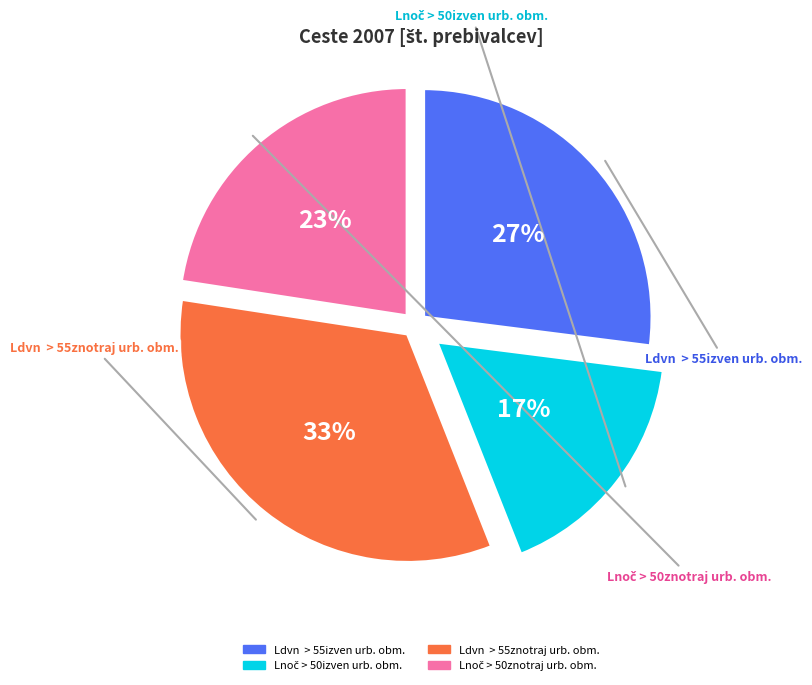

To the nearest percent, what is the average slice percentage?

25%